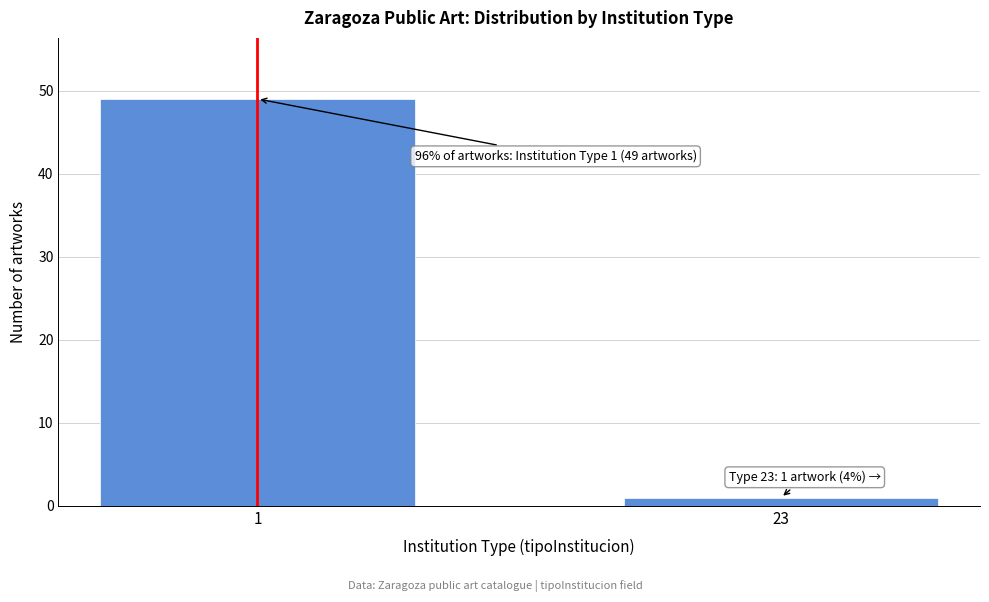

Reading right to left, what are all the values shown in this chart?

1	49